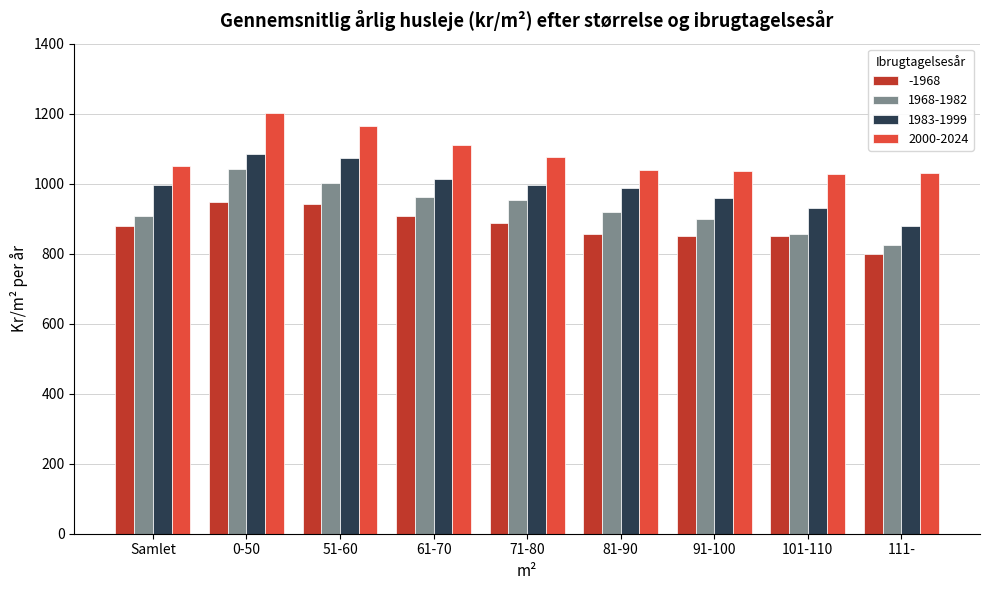

List the series in order of their peak value, lowest first.

-1968, 1968-1982, 1983-1999, 2000-2024